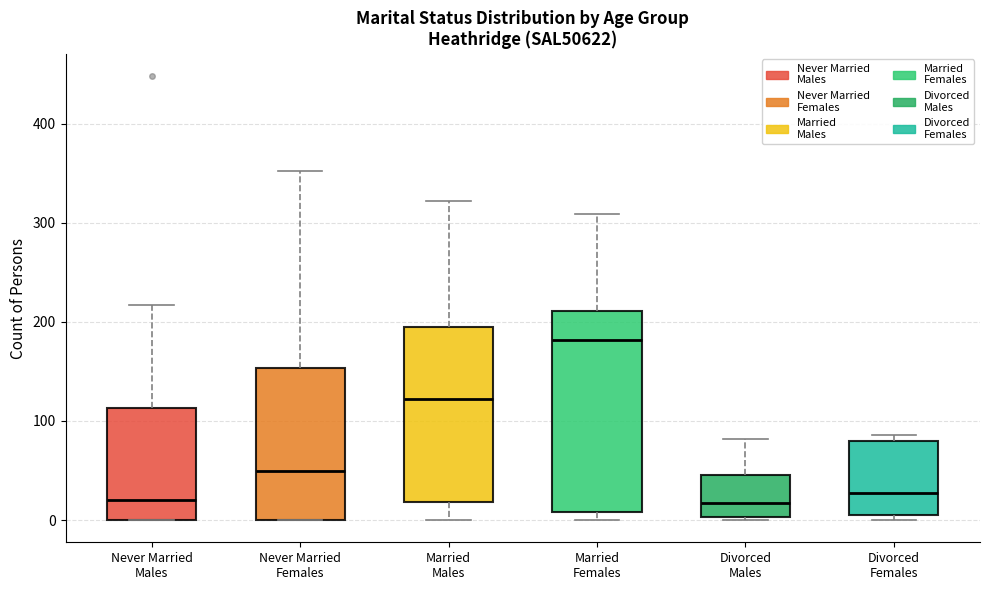

Reading left to right, read every box against the y-axis: the position of its median line, the range the box covers, and the ends of its whiskers. The values are not printed on the chart, so give them approximately, as read against the axis.

Never Married Males: median 20, box 0 to 110, whiskers 0 to 220
Never Married Females: median 50, box 0 to 150, whiskers 0 to 350
Married Males: median 120, box 20 to 200, whiskers 0 to 320
Married Females: median 180, box 10 to 210, whiskers 0 to 310
Divorced Males: median 20, box 0 to 50, whiskers 0 to 80
Divorced Females: median 30, box 10 to 80, whiskers 0 to 90